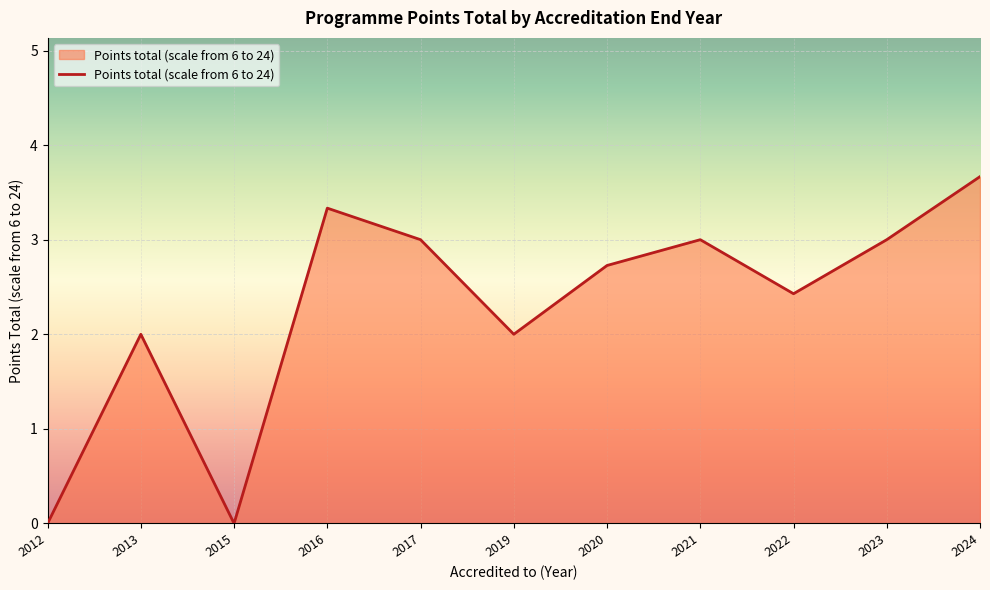

How many lines are shown in the chart?

1